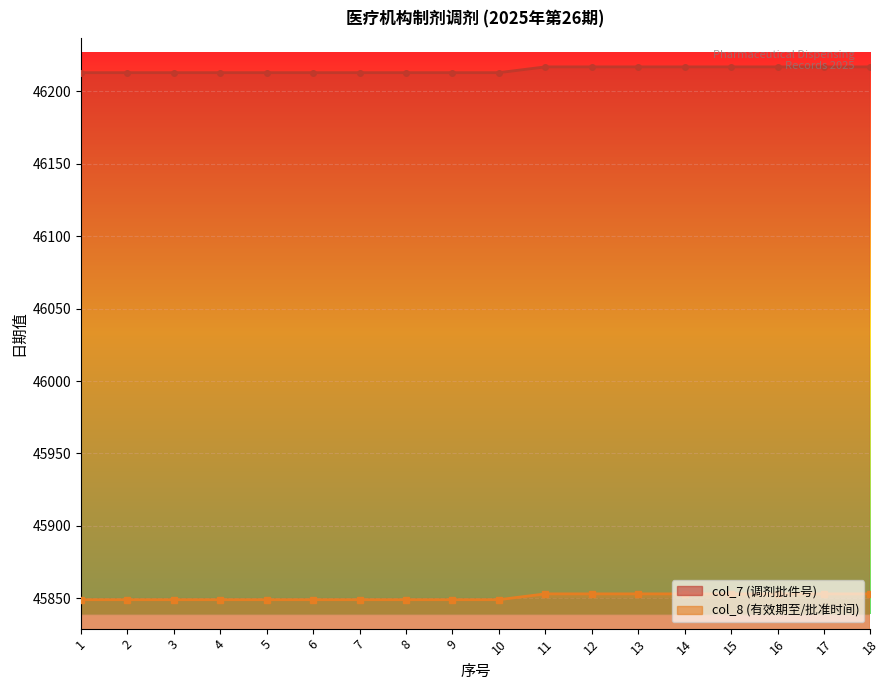

What is the difference between the second highest and minimum values in the col_8 series?

4